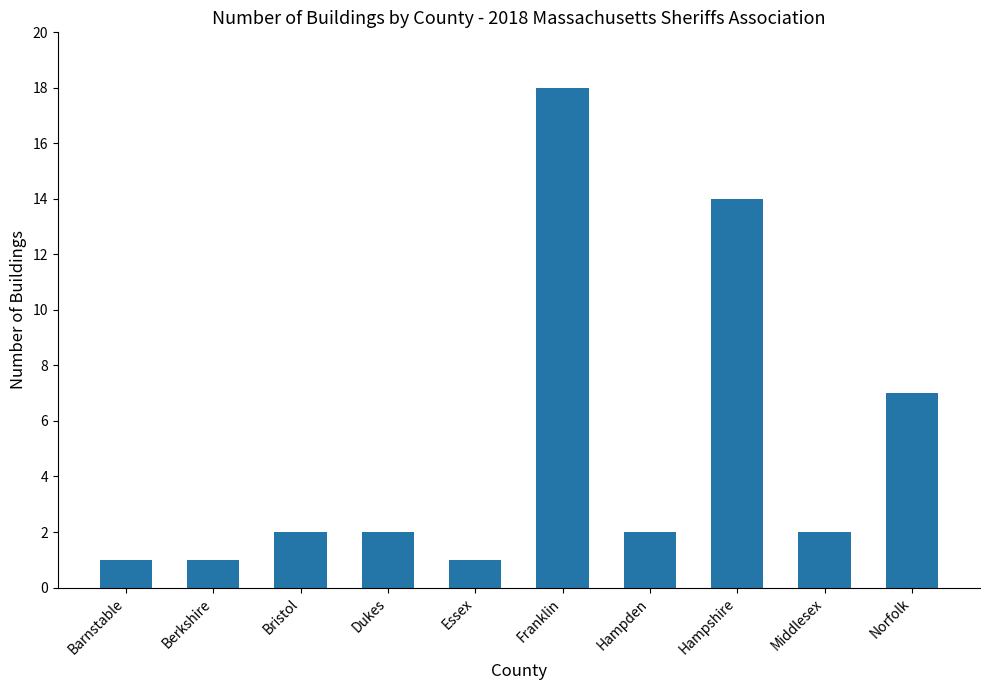

Approximately how many times larger is the value at Hampshire compared to Berkshire?

14.0